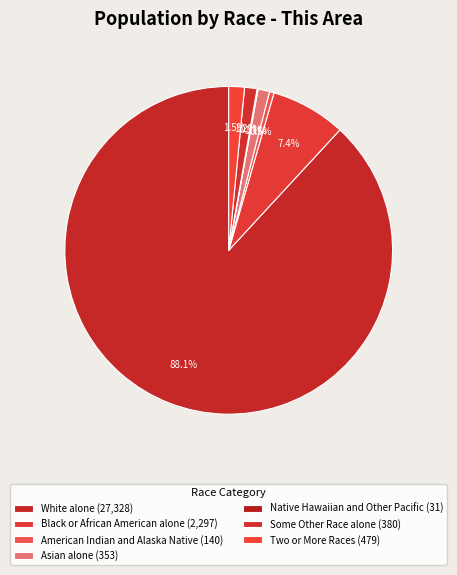

Which category has the biggest portion of the pie?

White alone